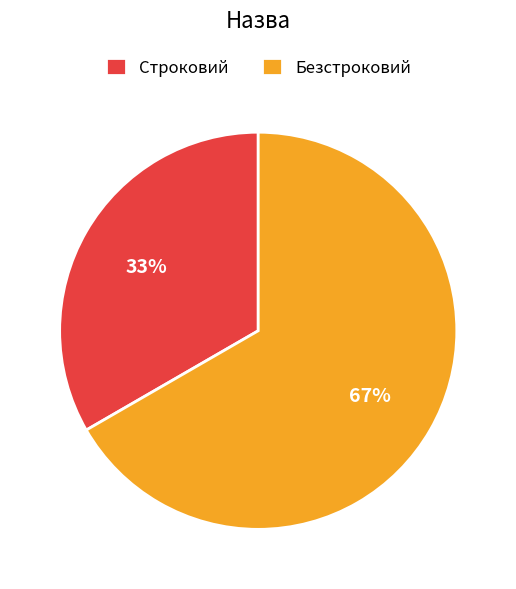

Which has a higher value, Строковий or Безстроковий?

Безстроковий